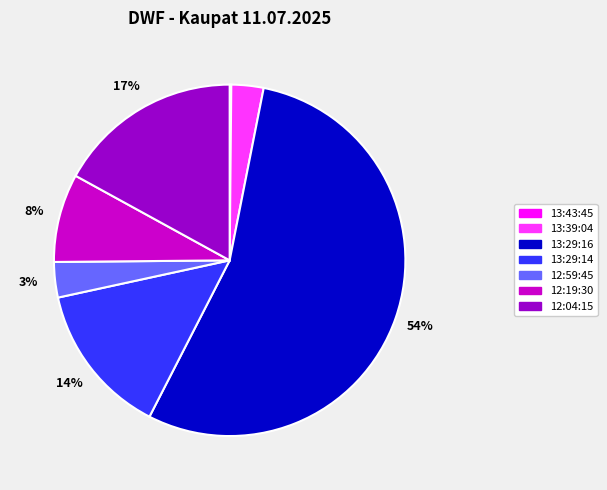

Do 12:19:30 and 12:59:45 together represent more than half of the pie?

No